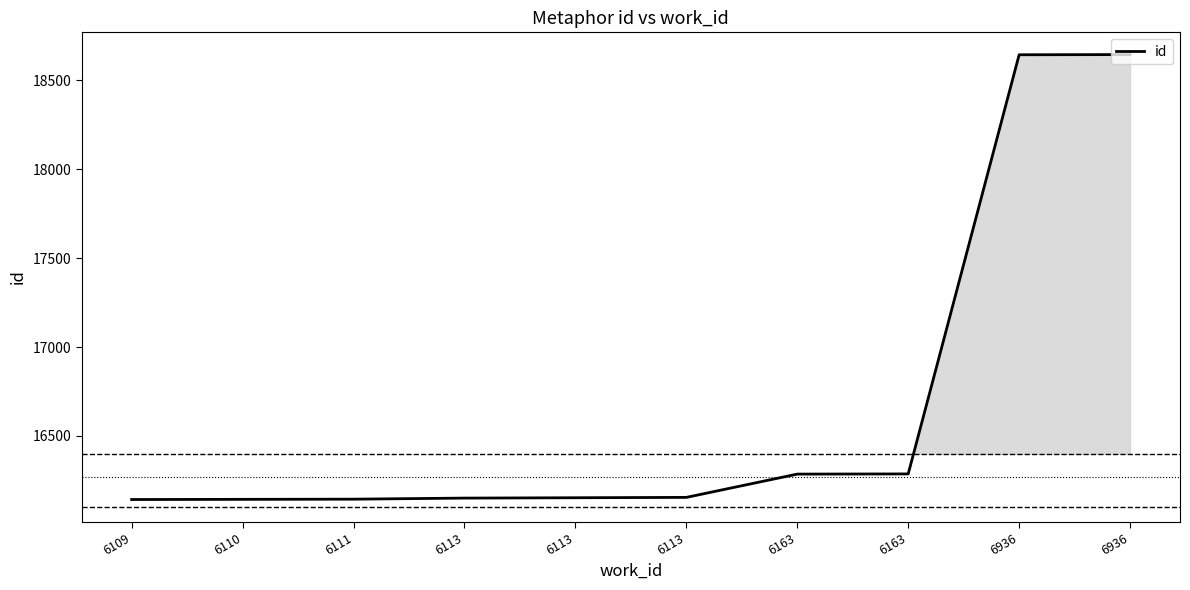

What is the average value?

16674